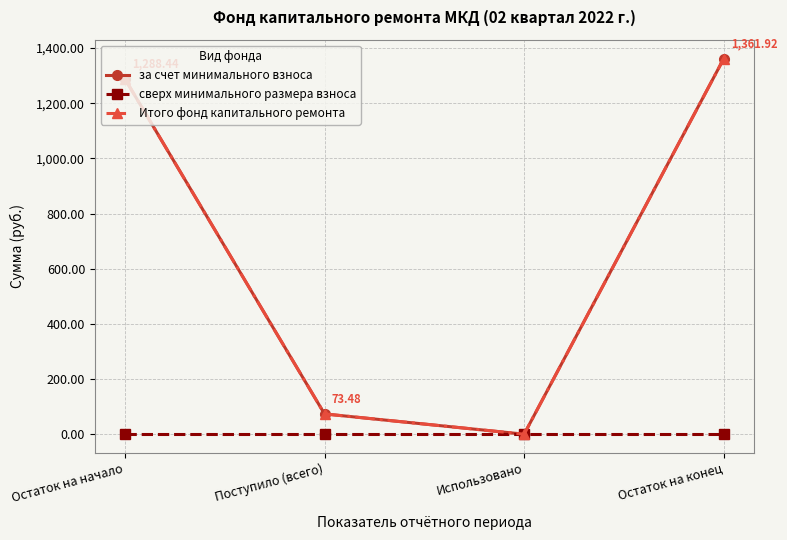

True or false: сверх минимального размера взноса and Итого фонд капитального ремонта cross at least once.

False